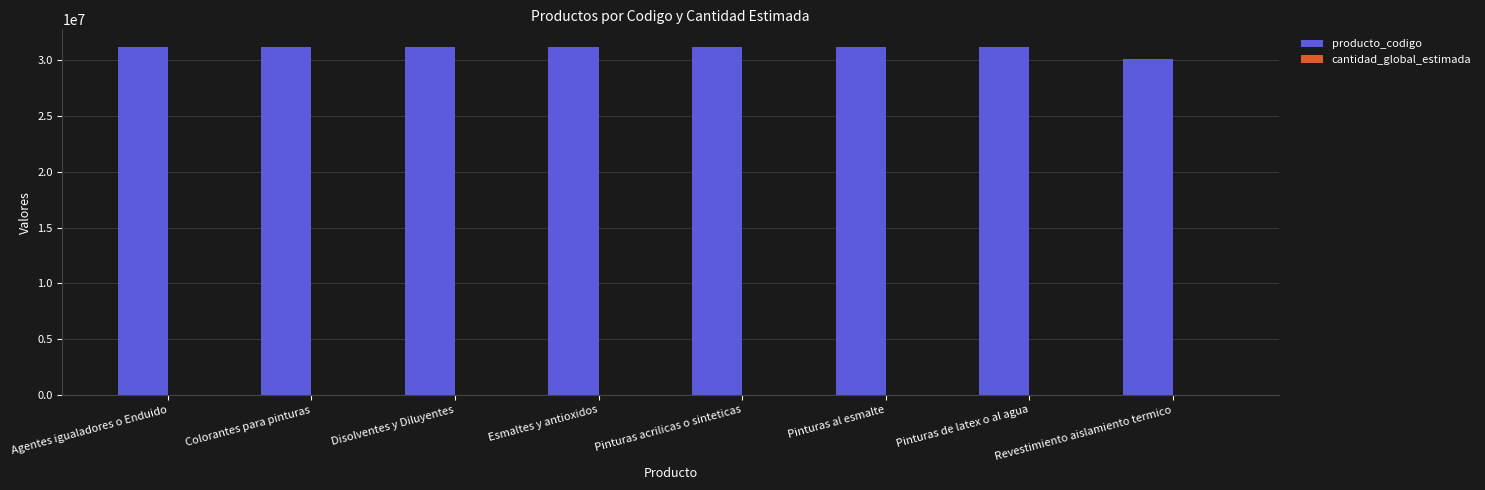

What is the maximum value shown in the chart?

31211803